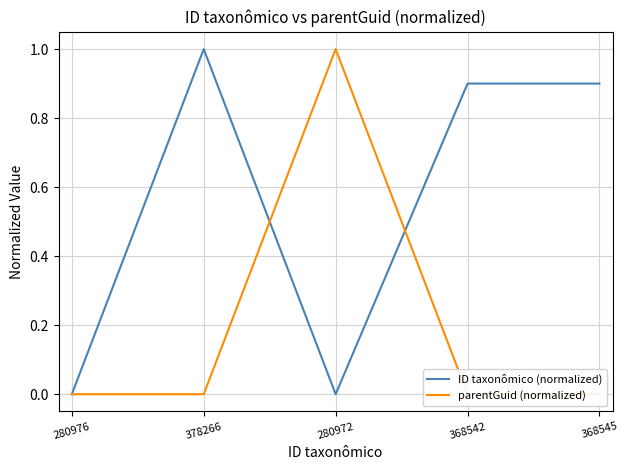

Which label corresponds to the largest value in the chart?

378266